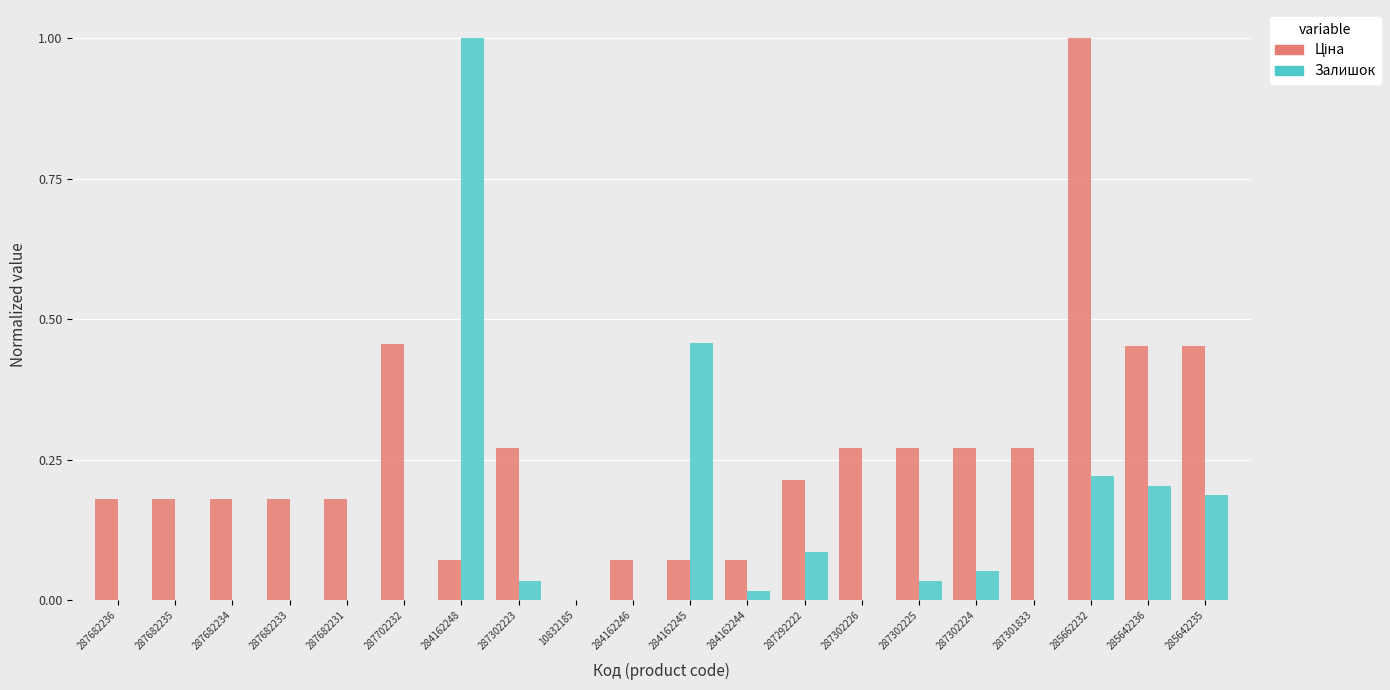

What is the maximum value for Залишок?

1.0